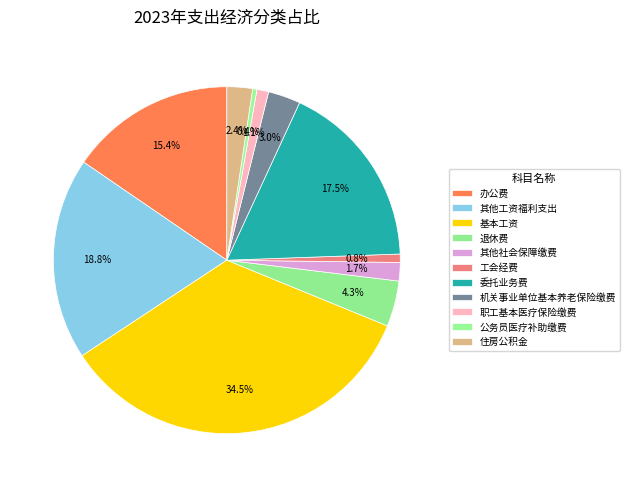

What is the smallest slice in the pie chart?

公务员医疗补助缴费